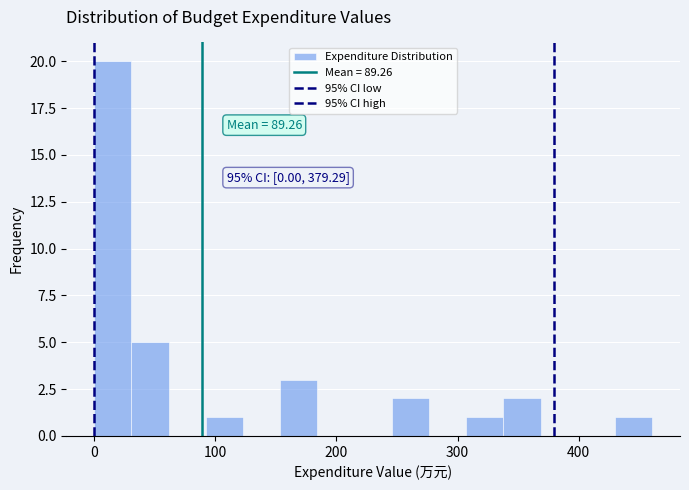

Read against the x-axis, roughly where is the centre of the tallest bar?

20